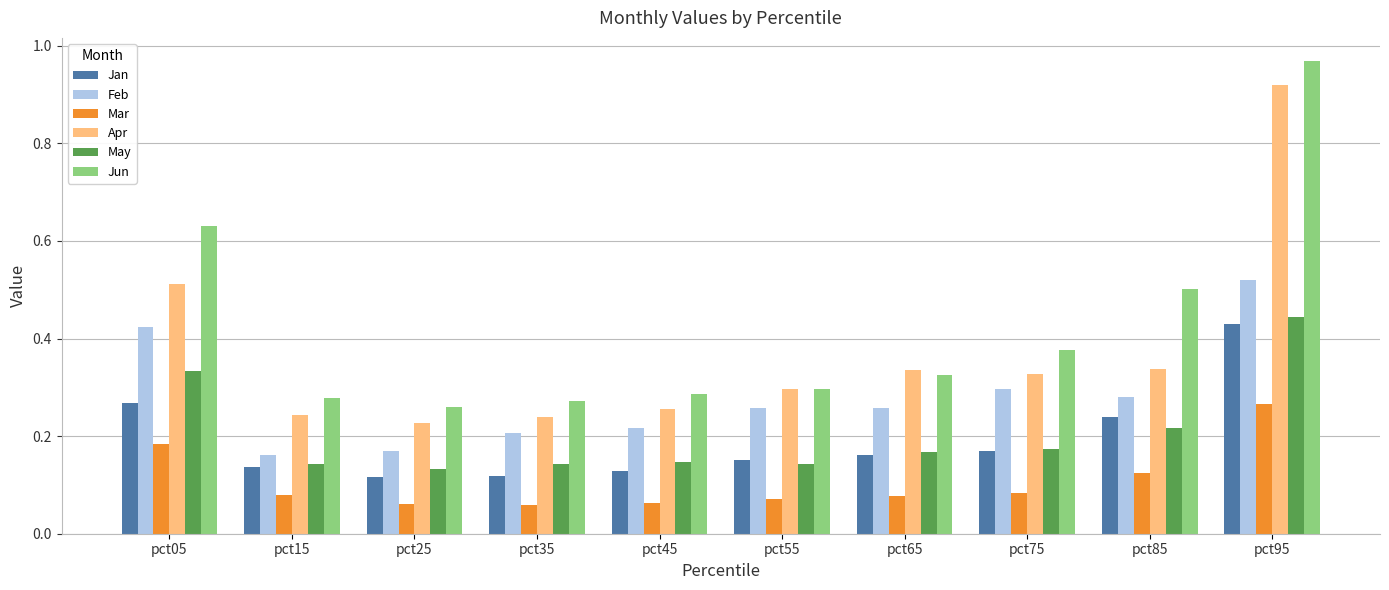

Does the chart contain stacked bars?

No